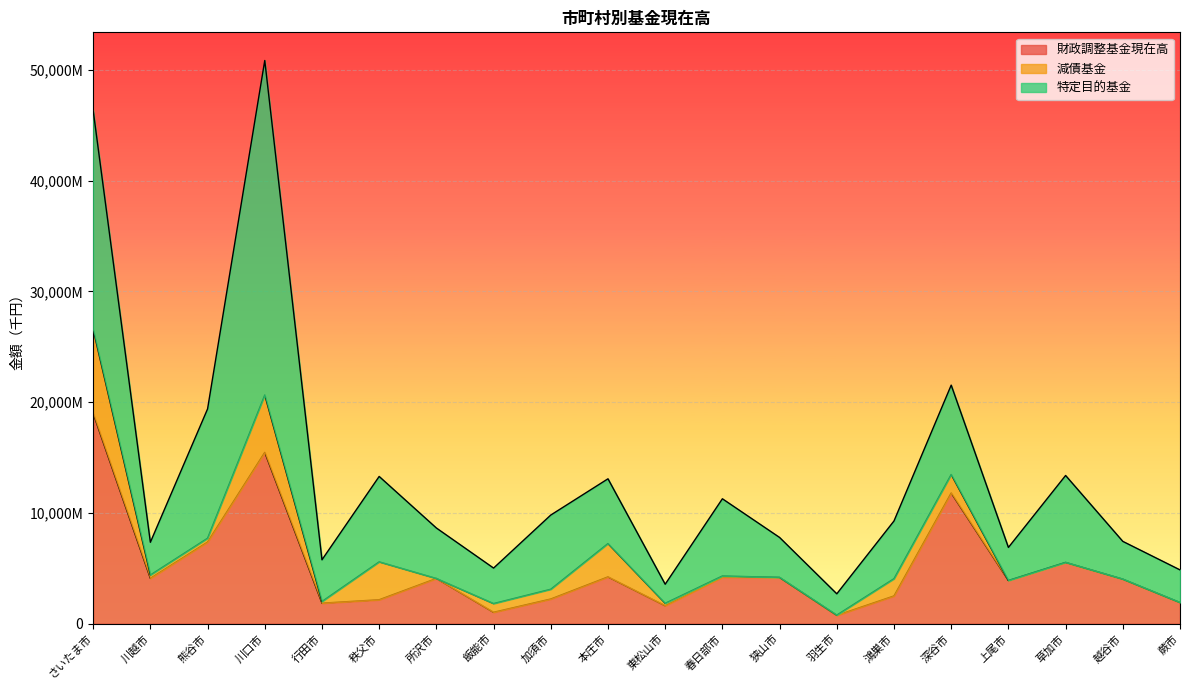

The 特定目的基金 series shows 16756945 at 川口市. True or false?

False